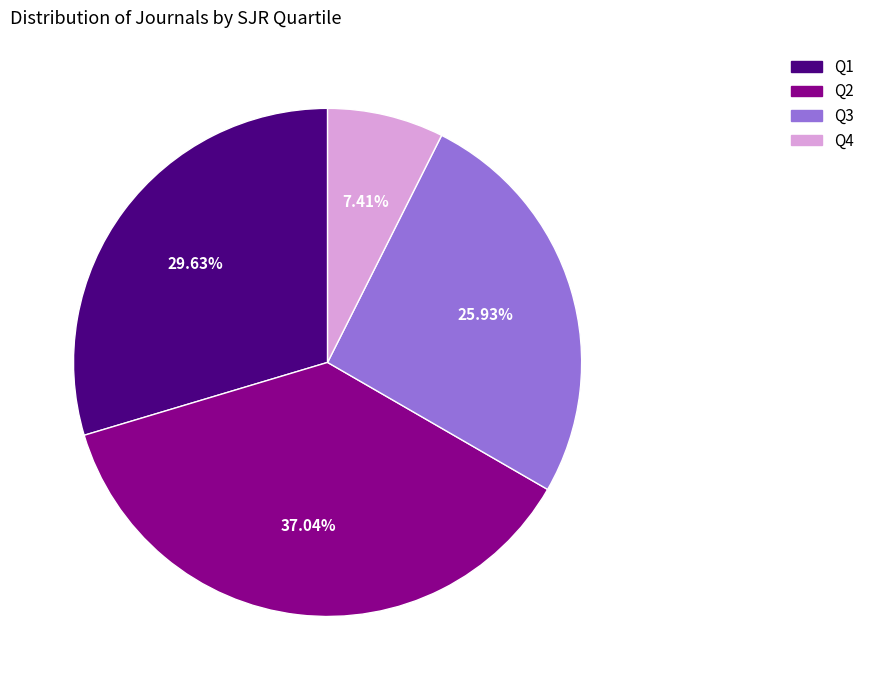

Does any single category account for the majority?

No